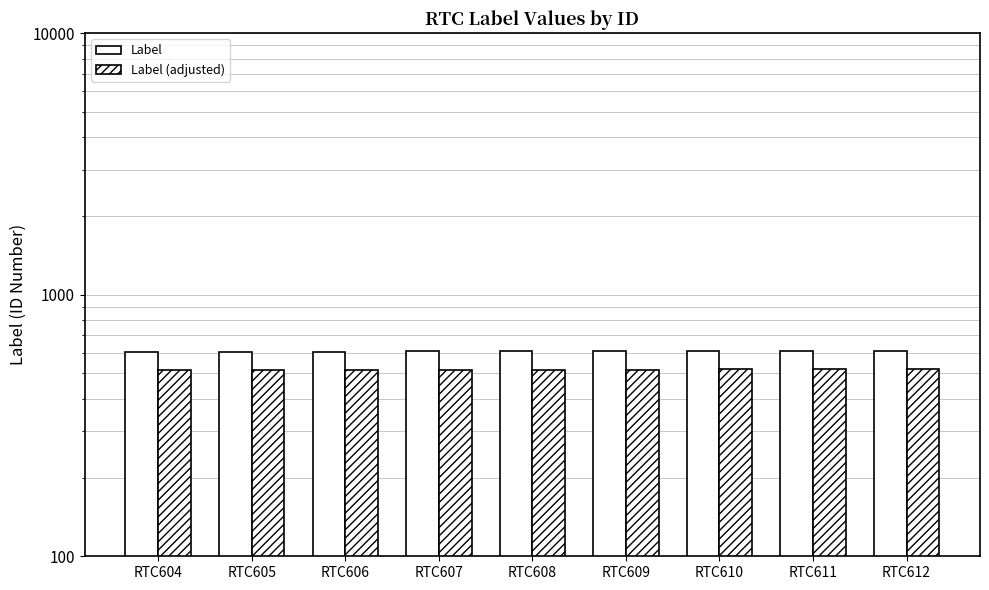

Reading right to left, extract all data points from this chart.

Label: RTC612=612.0	RTC611=611.0	RTC610=610.0	RTC609=609.0	RTC608=608.0	RTC607=607.0	RTC606=606.0	RTC605=605.0	RTC604=604.0
Label (adjusted): RTC612=520.2	RTC611=519.4	RTC610=518.5	RTC609=517.6	RTC608=516.8	RTC607=515.9	RTC606=515.1	RTC605=514.2	RTC604=513.4